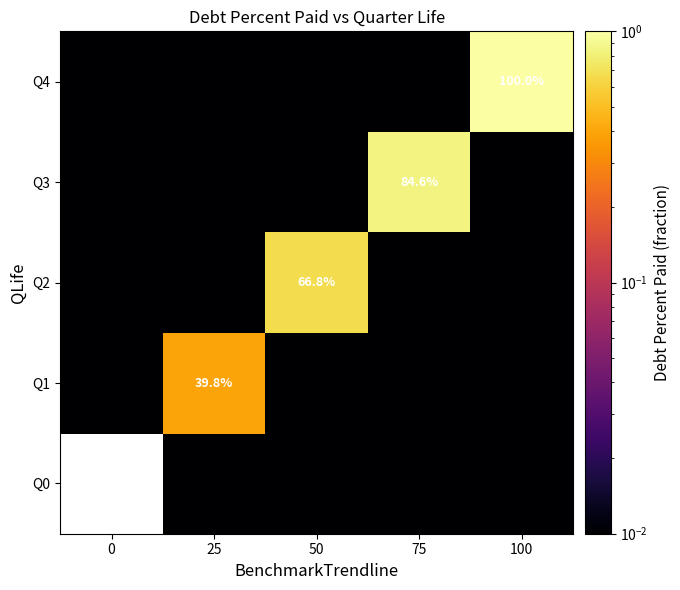

Which label corresponds to the largest value in the chart?

100